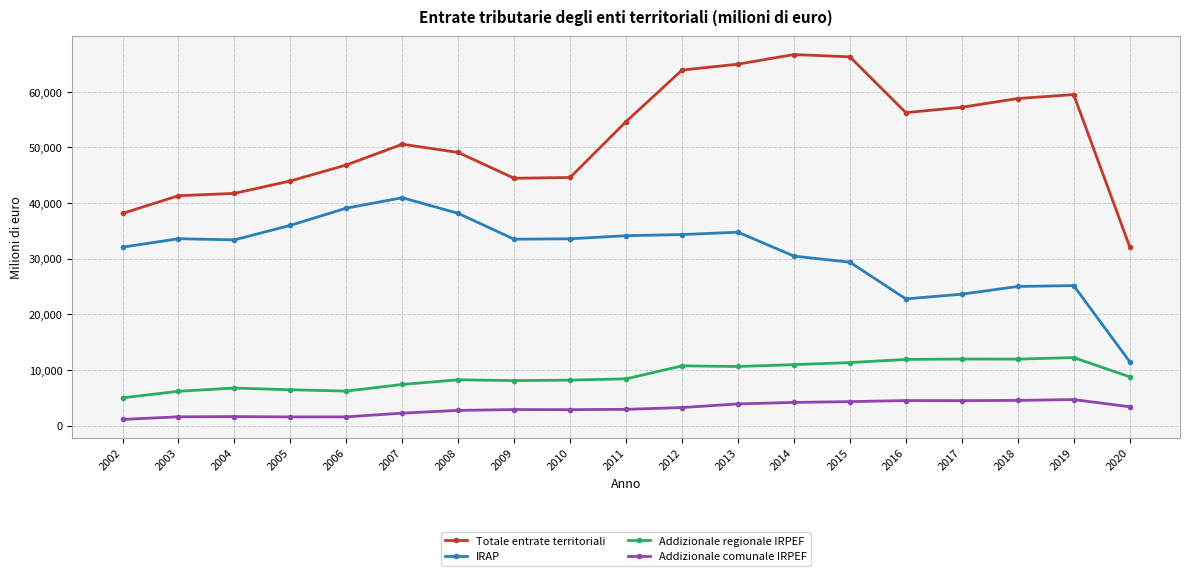

What is the sum of all Addizionale regionale IRPEF values?

171176